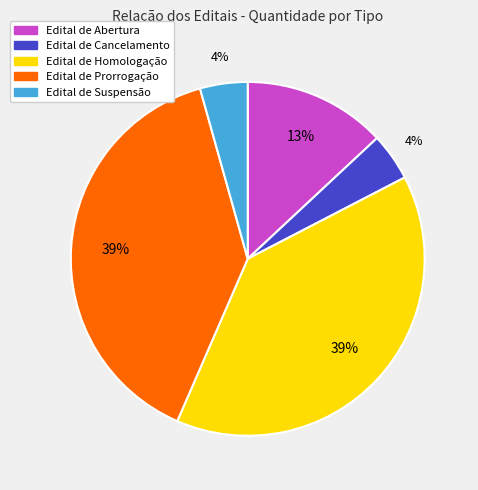

Which has a higher value, Edital de Prorrogação or Edital de Cancelamento?

Edital de Prorrogação